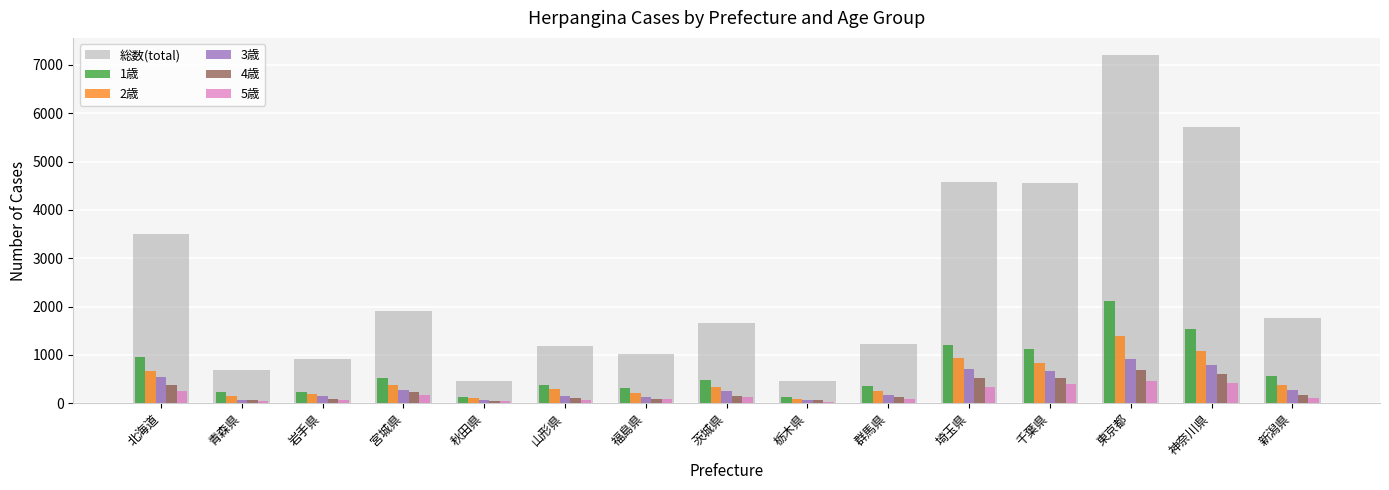

What are all the series names shown in the legend?

総数(total), 1歳, 2歳, 3歳, 4歳, 5歳